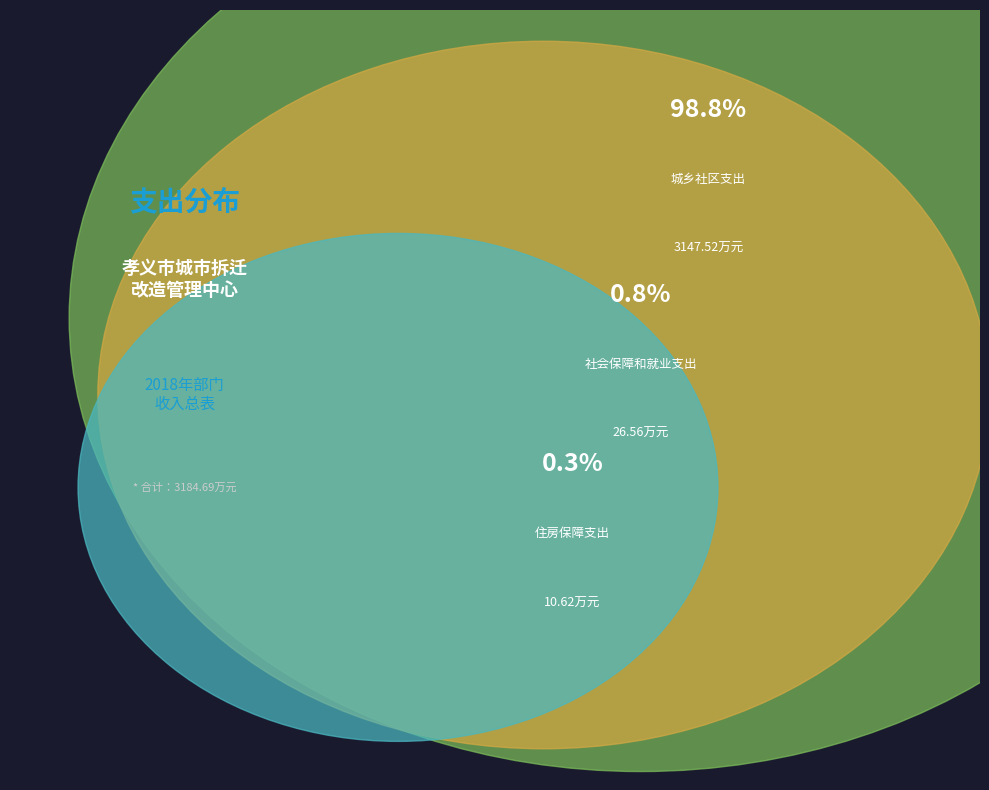

How much of the chart is everything except 社会保障和就业支出?

99.2%